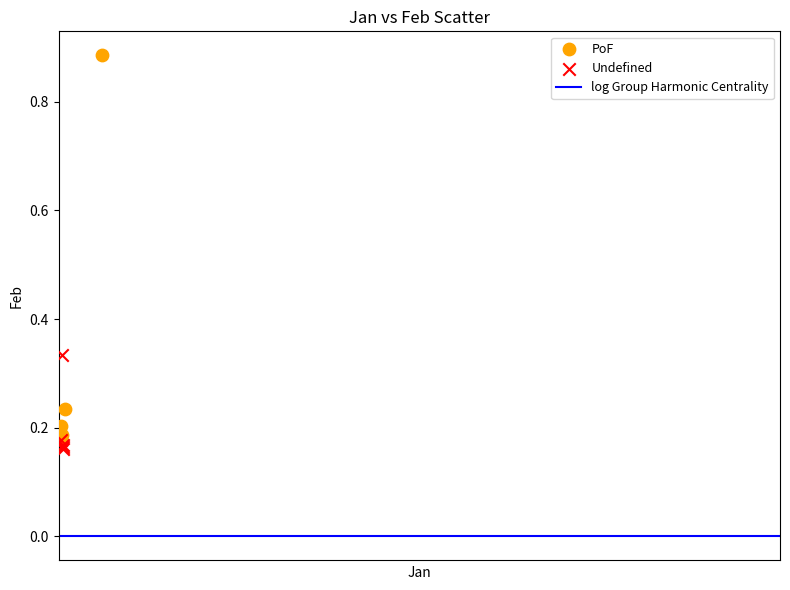

Which series contains the lowest Y value?

Undefined